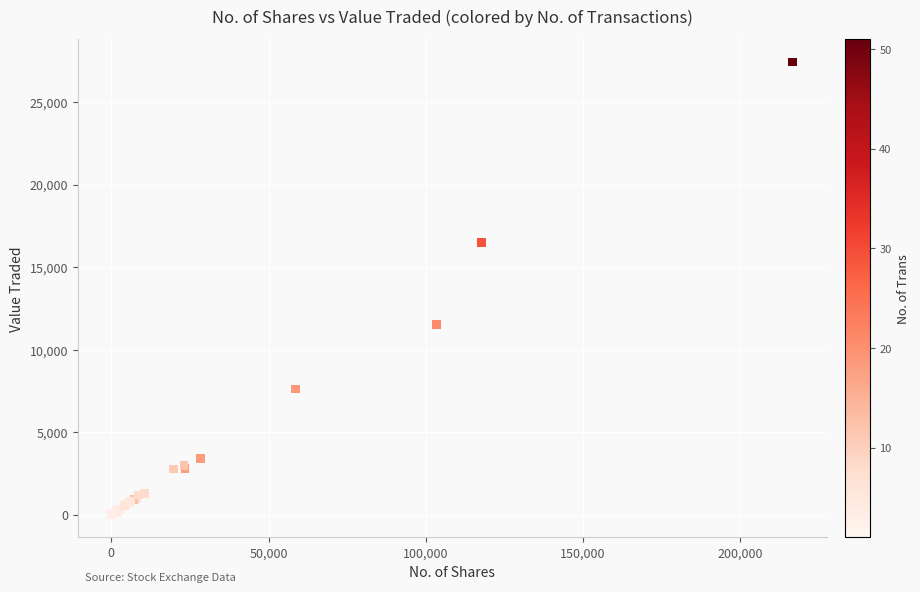

What Y value in the scatter plot is closest to 13721?

11530